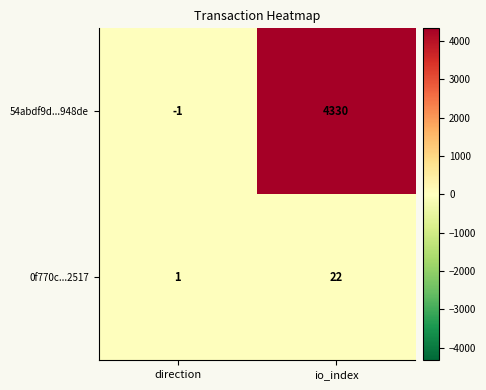

What is the maximum value shown in the chart?

4330